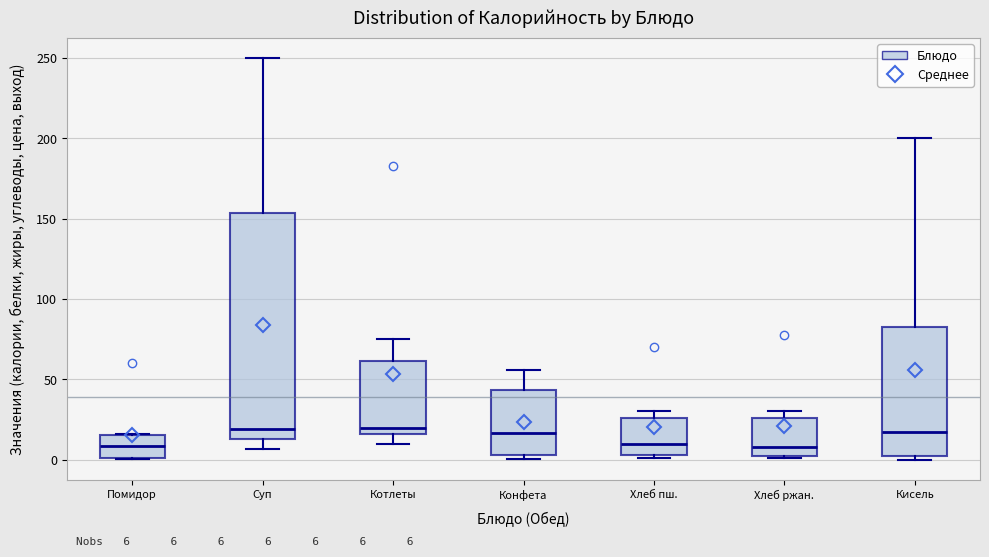

Which box is the tallest, from its lower edge to its upper edge?

Суп